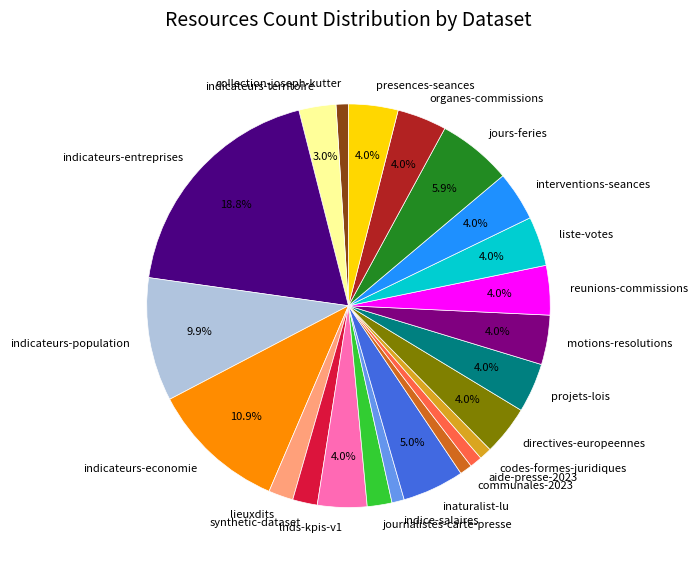

How many segments does this pie chart have?

23